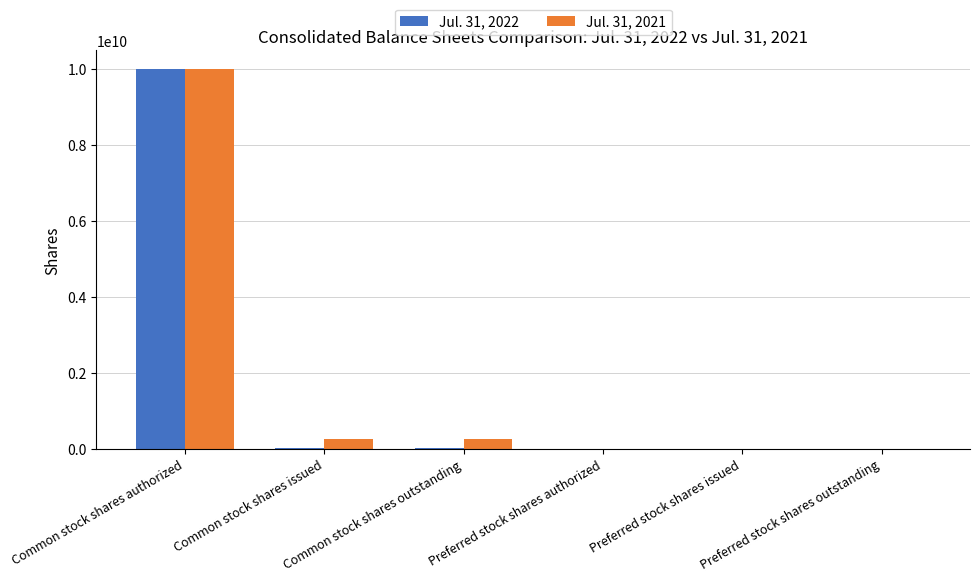

Is it true that Jul. 31, 2021 equals 259376620 at Common stock shares issued?

True